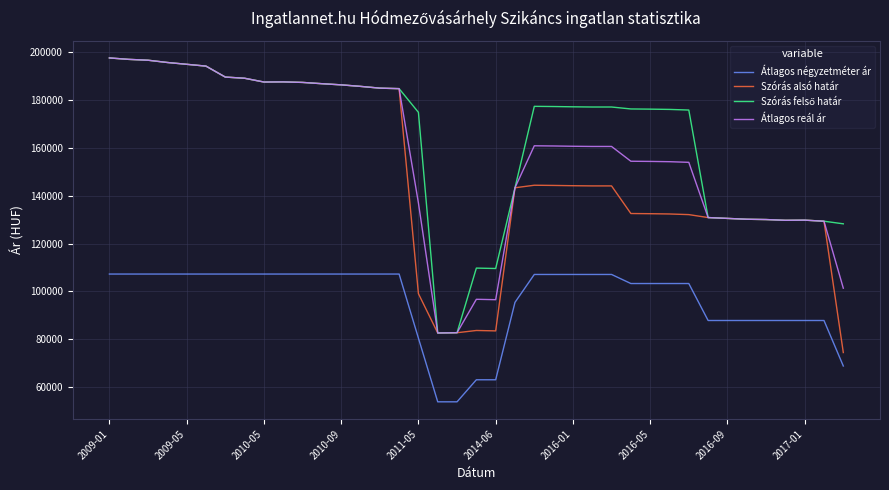

True or false: Átlagos reál ár and Átlagos négyzetméter ár intersect in this chart.

False